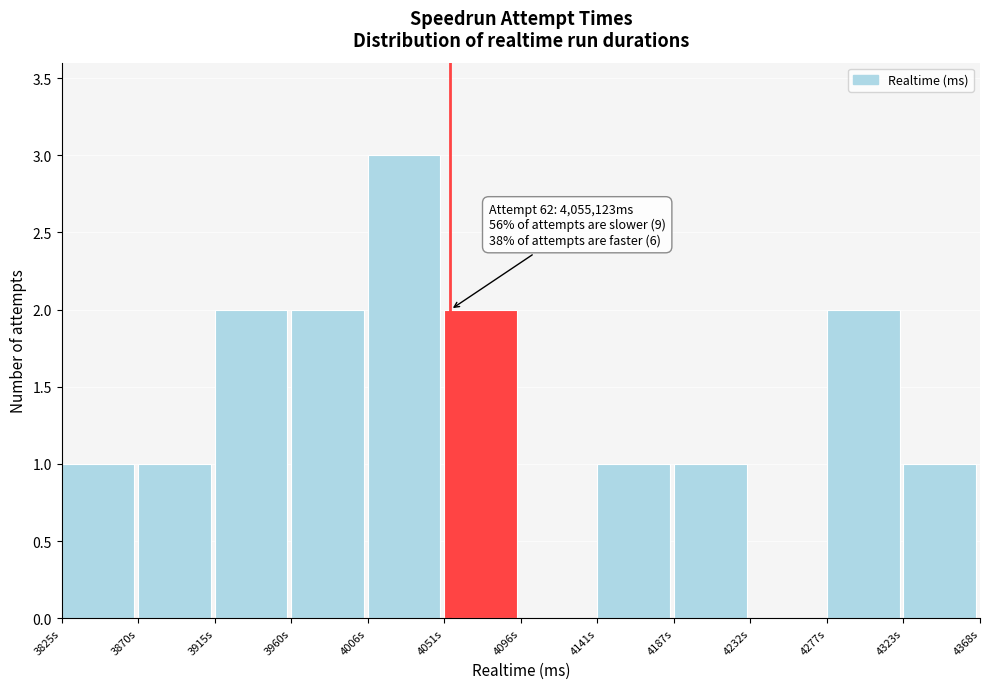

Reading left to right, what are all the values shown in this chart?

3825s=1	3870s=1	3915s=2	3960s=2	4006s=3	4051s=2	4096s=0	4141s=1	4187s=1	4232s=0	4277s=2	4323s=1